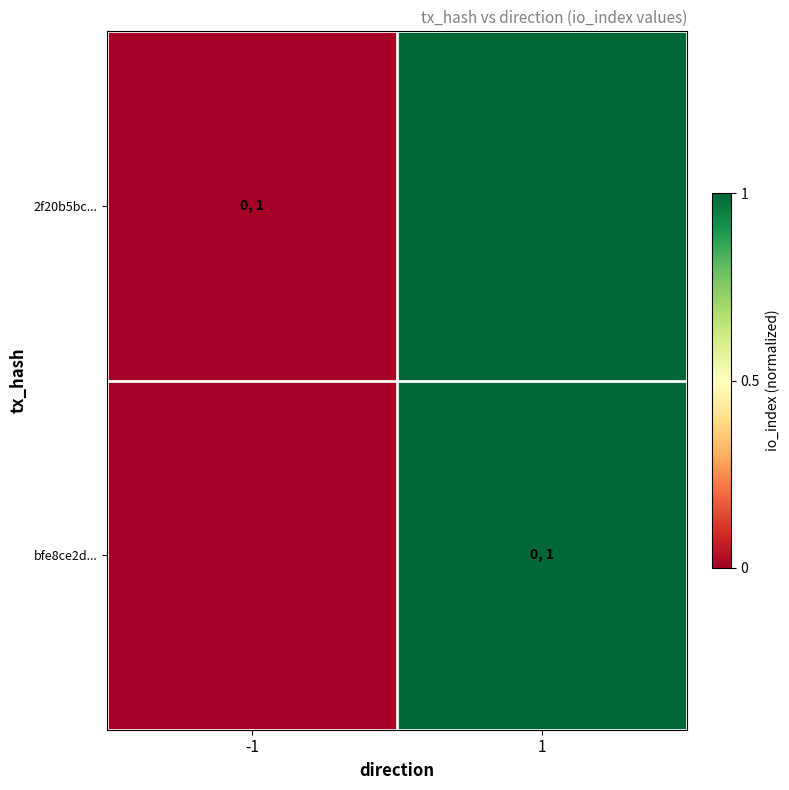

Reading right to left, what are all the values shown in this chart?

2f20b5bc...: 1=1	-1=0
bfe8ce2d...: 1=1	-1=0